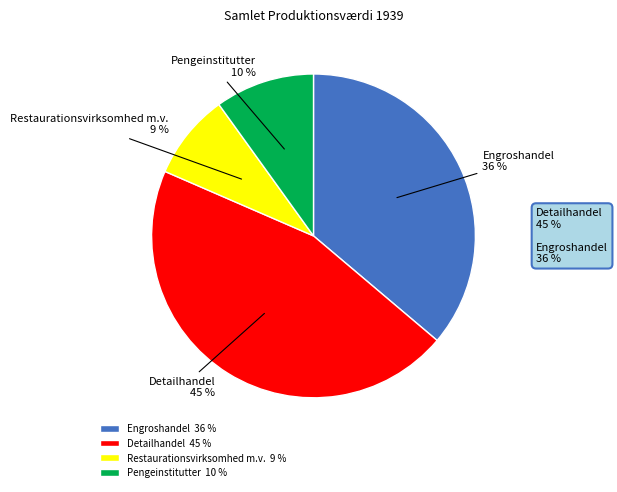

Which category has the smallest portion of the pie?

Restaurationsvirksomhed m.v.